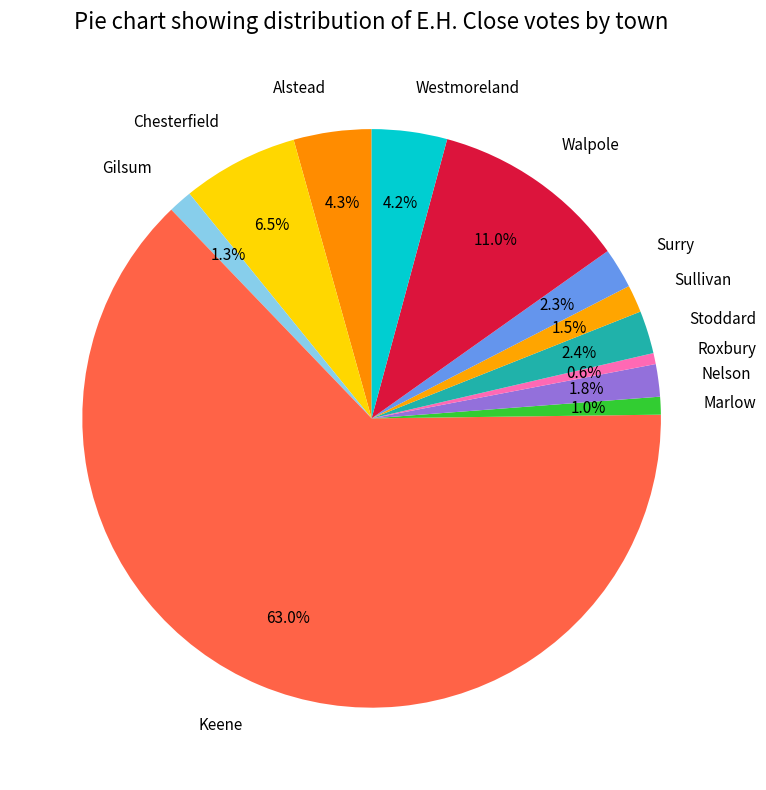

What percentage is the Alstead slice, to the nearest percent?

4%